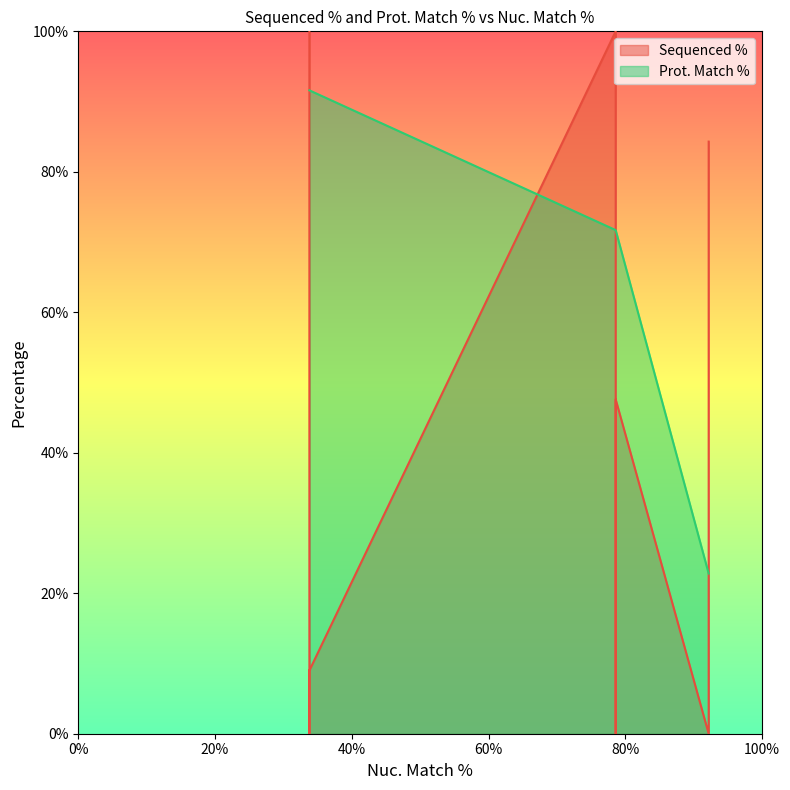

What is the difference between the maximum and minimum values in the Prot. Match % series?

68.8